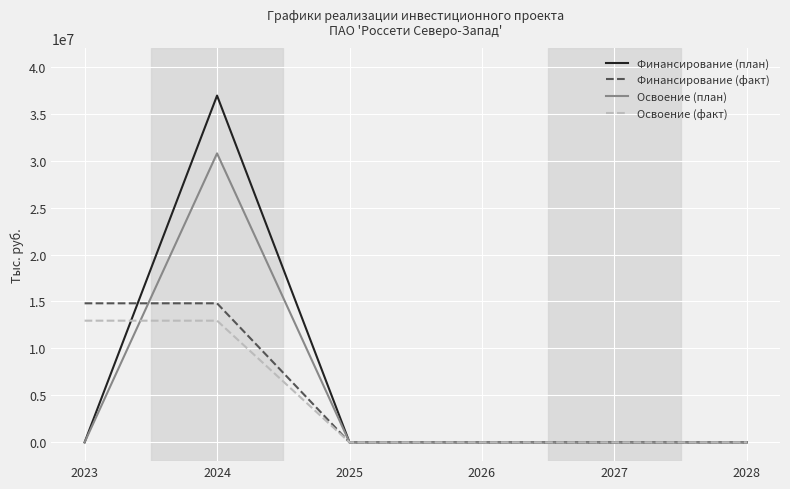

The value of Финансирование (план) at 2023 is 17001417. True or false?

False